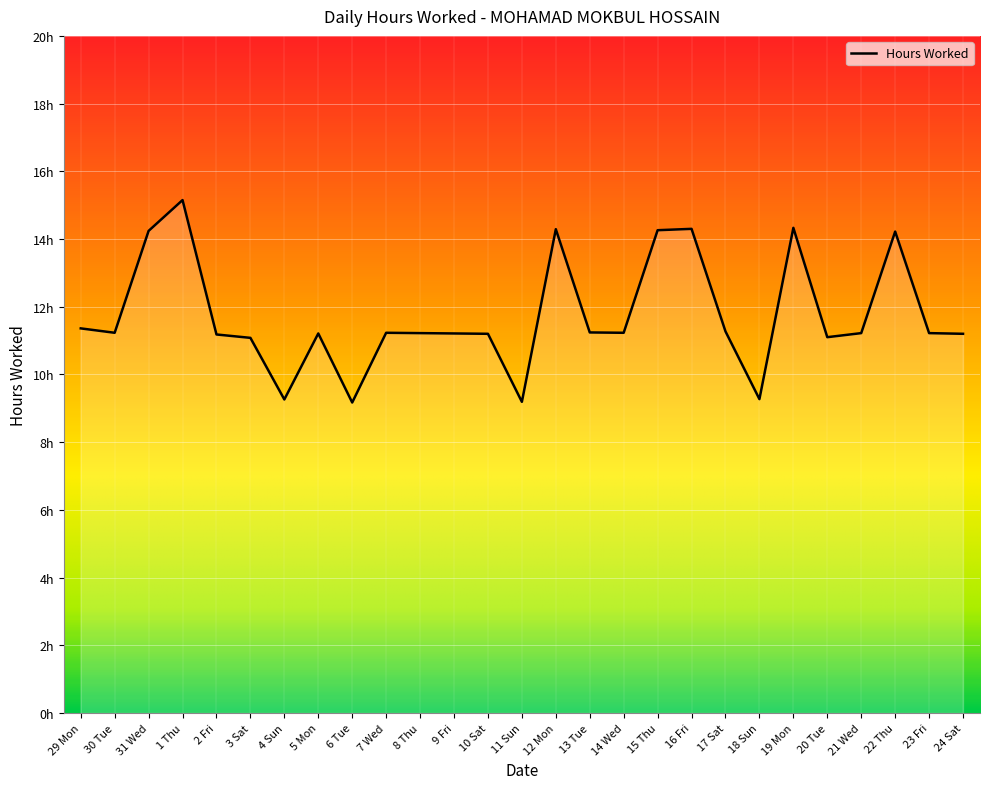

True or false: the data has more than 0 interior local peaks.

True